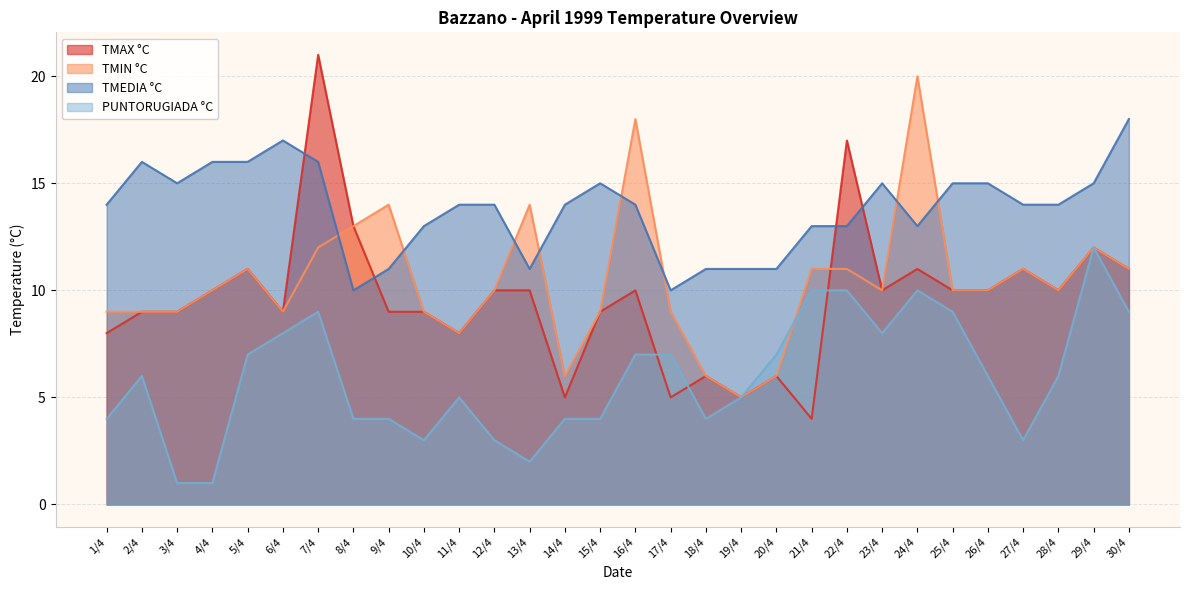

Where is PUNTORUGIADA °C nearest to the value 6?

2/4